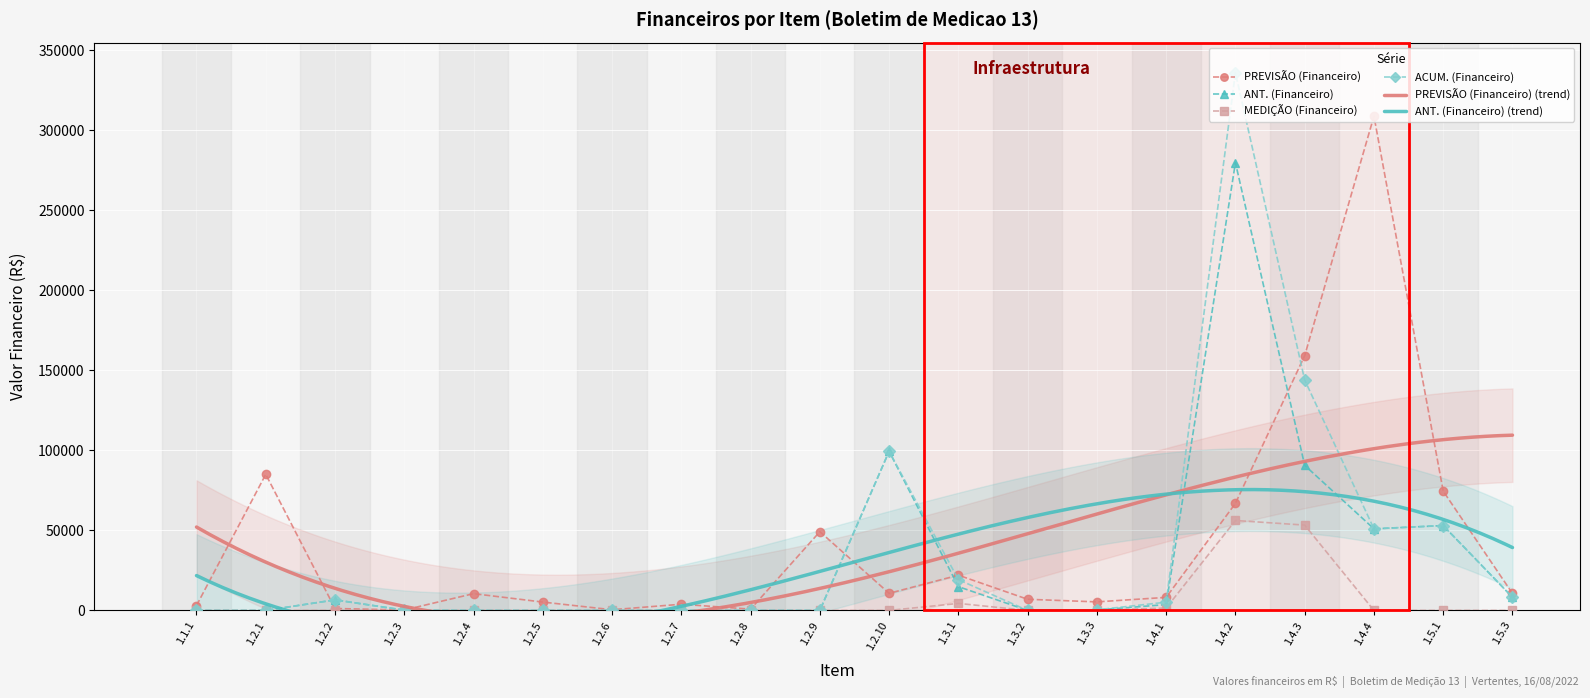

Reading left to right, what are all the values shown in this chart?

PREVISÃO (Financeiro): 3049.9	85025.7	1201.7	273.4	10476.8	5223.2	427.5	3876.9	804.7	49190.7	10689.5	22021.2	6967.4	5340.3	8151.9	66876.4	159145.4	308737.0	74506.3	10595.1
ANT. (Financeiro): 0.0	0.0	6596.4	159.1	0.0	0.0	0.0	0.0	0.0	0.0	99398.0	14857.0	0.0	268.2	3654.5	279692.9	90638.9	50974.6	53021.1	8232.0
MEDIÇÃO (Financeiro): 0.0	0.0	0.0	0.0	0.0	0.0	0.0	0.0	0.0	0.0	0.0	4383.0	0.0	103.5	1497.4	56178.5	53308.5	0.0	0.0	0.0
ACUM. (Financeiro): 0.0	0.0	6596.4	159.1	0.0	0.0	0.0	0.0	0.0	0.0	99398.0	19240.0	0.0	371.7	5151.9	335871.4	143947.5	50974.6	53021.1	8232.0